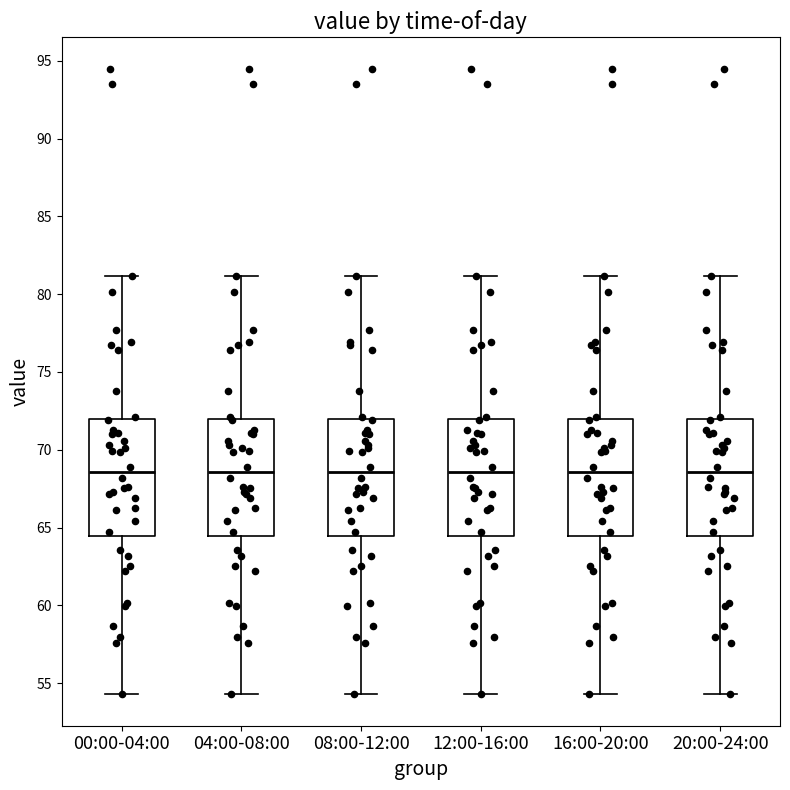

Reading left to right, read every box against the y-axis: the position of its median line, the range the box covers, and the ends of its whiskers. The values are not printed on the chart, so give them approximately, as read against the axis.

00:00-04:00: median 68.5, box 64.5 to 72.0, whiskers 54.5 to 81.0
04:00-08:00: median 68.5, box 64.5 to 72.0, whiskers 54.5 to 81.0
08:00-12:00: median 68.5, box 64.5 to 72.0, whiskers 54.5 to 81.0
12:00-16:00: median 68.5, box 64.5 to 72.0, whiskers 54.5 to 81.0
16:00-20:00: median 68.5, box 64.5 to 72.0, whiskers 54.5 to 81.0
20:00-24:00: median 68.5, box 64.5 to 72.0, whiskers 54.5 to 81.0